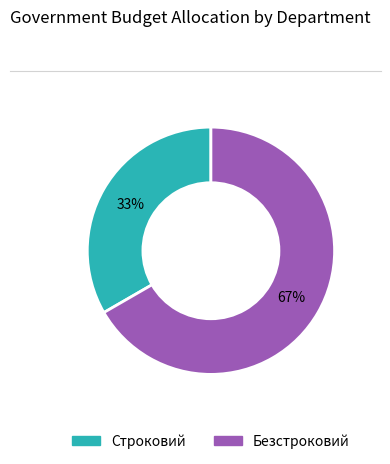

Between Строковий and Безстроковий, which is larger?

Безстроковий